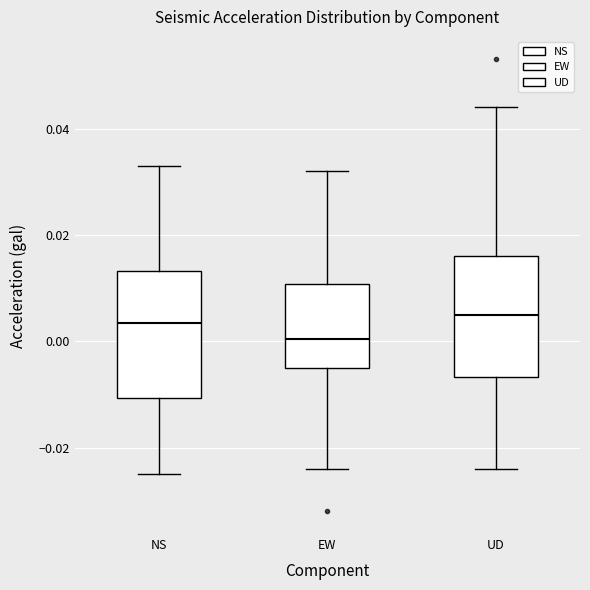

Reading left to right, transcribe this box plot: for each box, give where its median line is, the range the box spans, and where its two whiskers end, as read against the y-axis. The values are not printed on the chart, so give them approximately, as read against the axis.

NS: median 0.004, box -0.010 to 0.014, whiskers -0.024 to 0.034
EW: median 0.000, box -0.004 to 0.010, whiskers -0.024 to 0.032
UD: median 0.006, box -0.006 to 0.016, whiskers -0.024 to 0.044